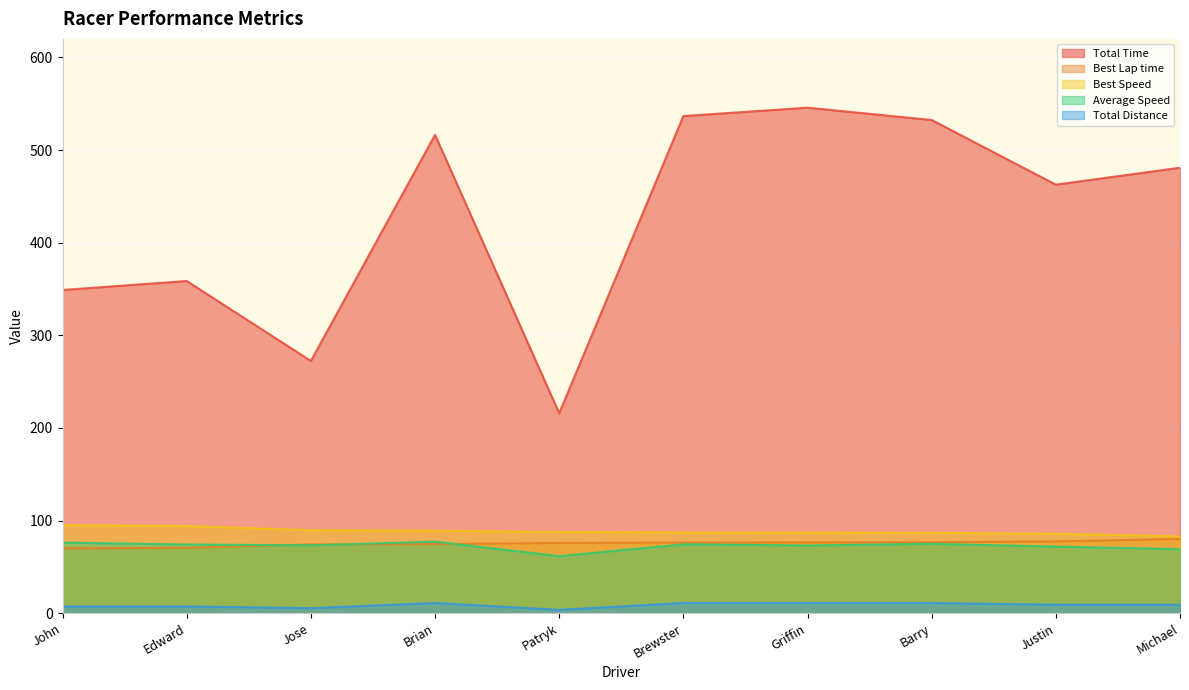

What is the maximum value for Best Speed?

95.2